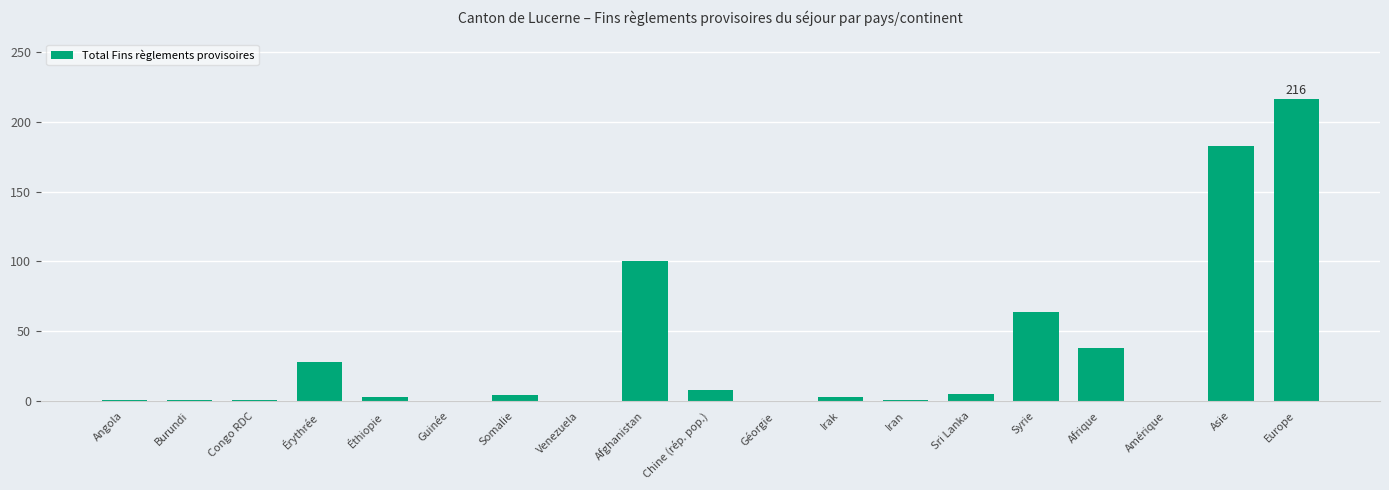

True or false: the data shows -129 at Géorgie.

False